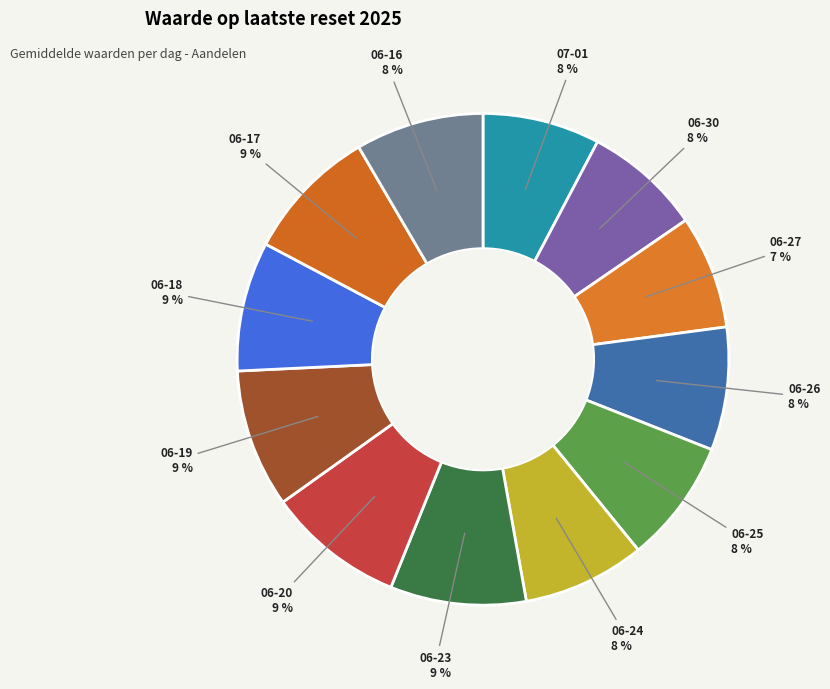

Does 06-24 account for over 50% of the chart?

No